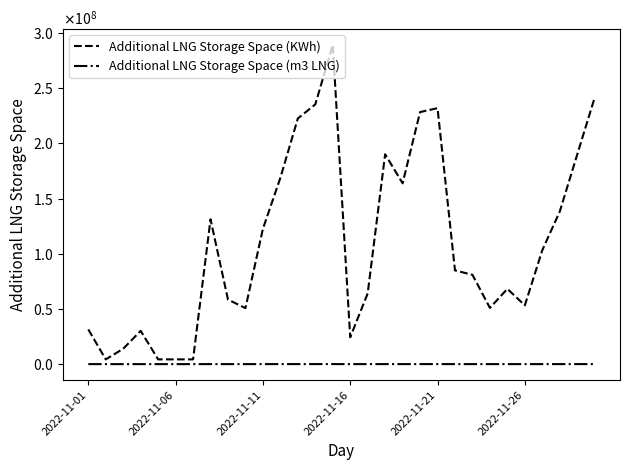

True or false: Additional LNG Storage Space (KWh) and Additional LNG Storage Space (m3 LNG) cross at least once.

False